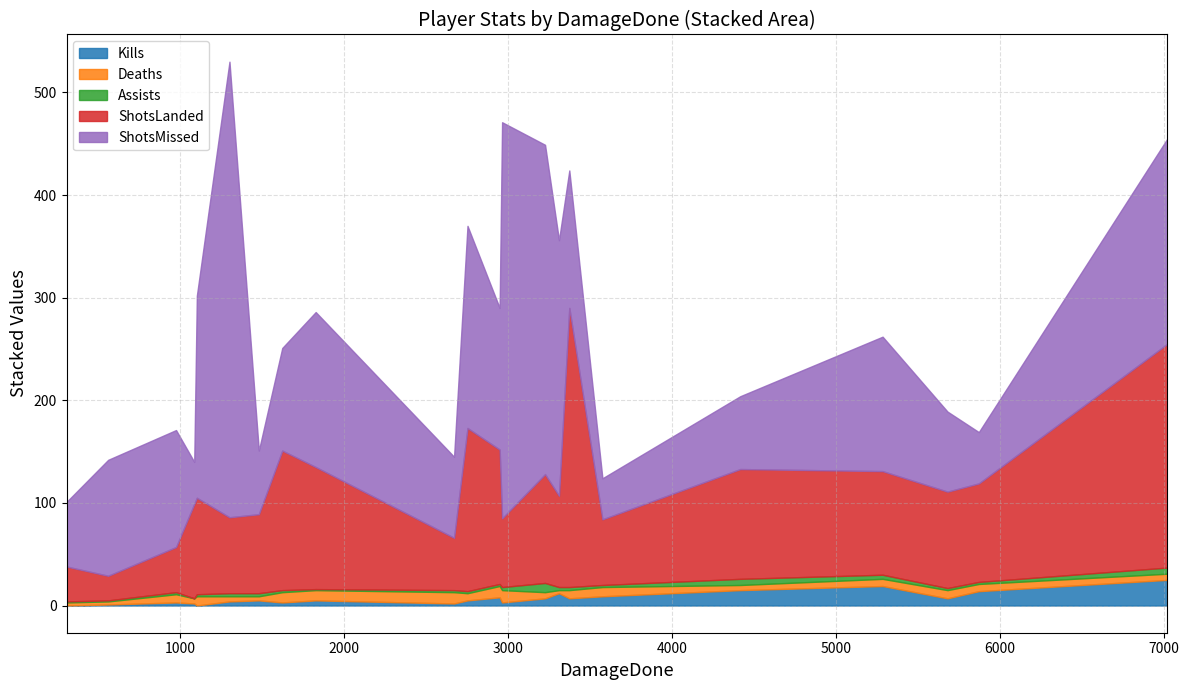

Count the Deaths values in the range 5 to 9.

13